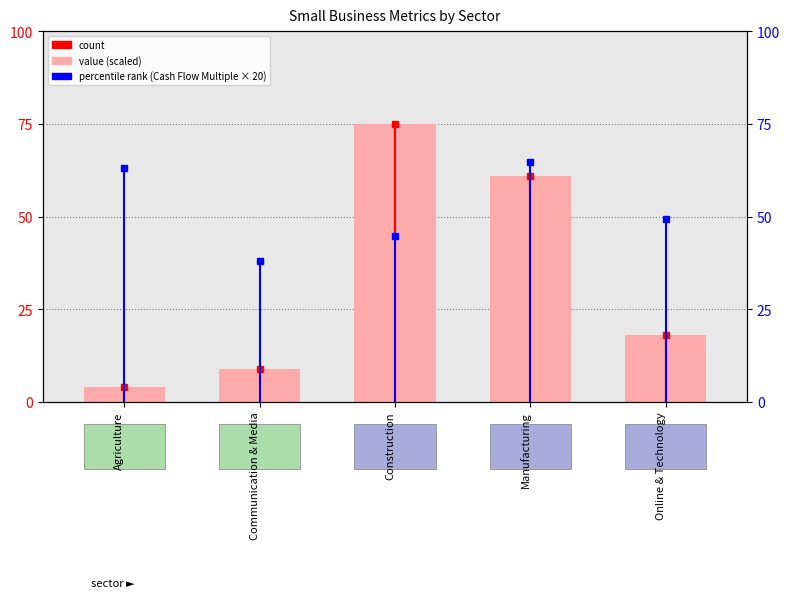

At which category does the chart reach its minimum across all series?

Agriculture